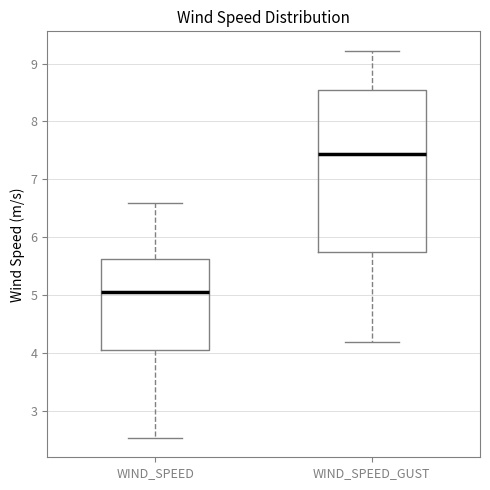

Reading left to right, read every box against the y-axis: the position of its median line, the range the box covers, and the ends of its whiskers. The values are not printed on the chart, so give them approximately, as read against the axis.

WIND_SPEED: median 5.1, box 4.0 to 5.6, whiskers 2.5 to 6.6
WIND_SPEED_GUST: median 7.4, box 5.8 to 8.5, whiskers 4.2 to 9.2